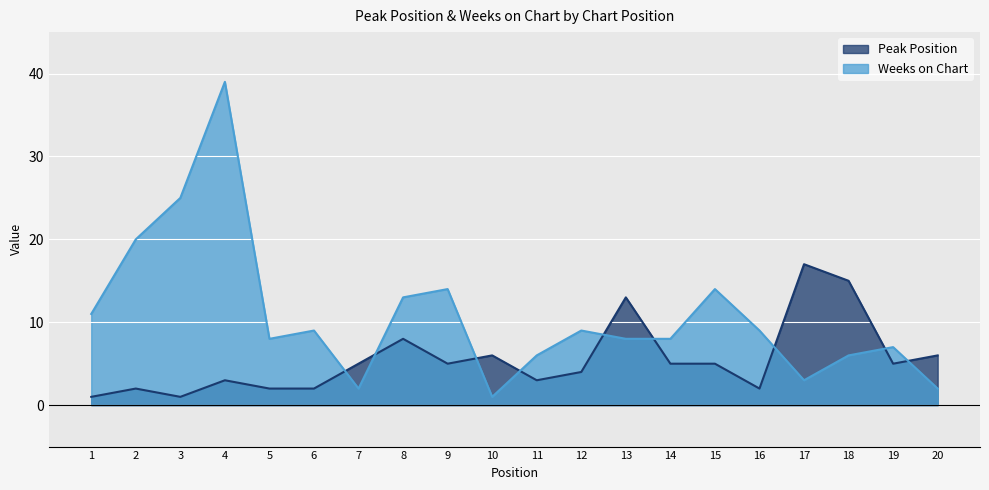

Rank the series at 17 from highest to lowest value.

Peak Position, Weeks on Chart